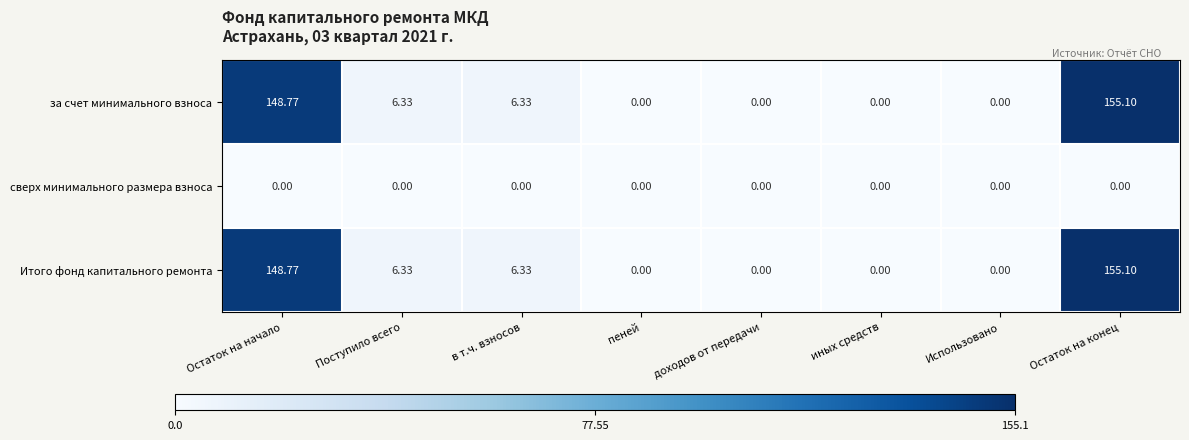

At which label does Итого фонд капитального ремонта first exceed 6?

Остаток на начало